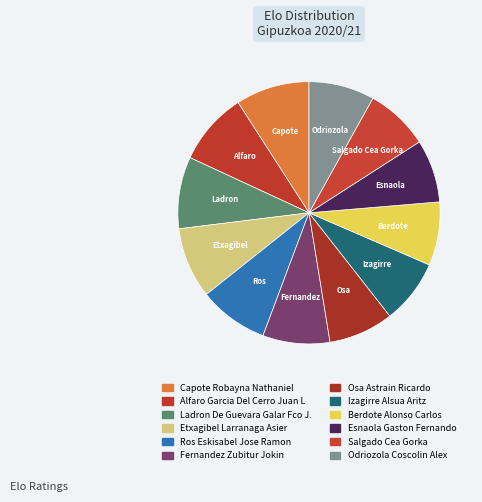

What percentage is NOT represented by Ladron De Guevara Galar Fco J.?

91.1%